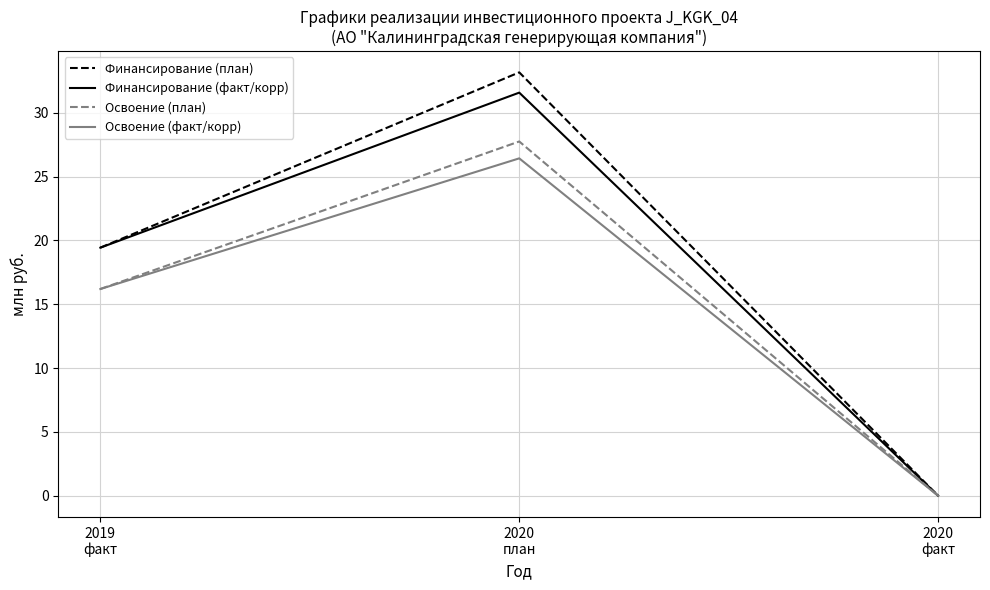

Which series has the widest spread of values?

Финансирование (план)